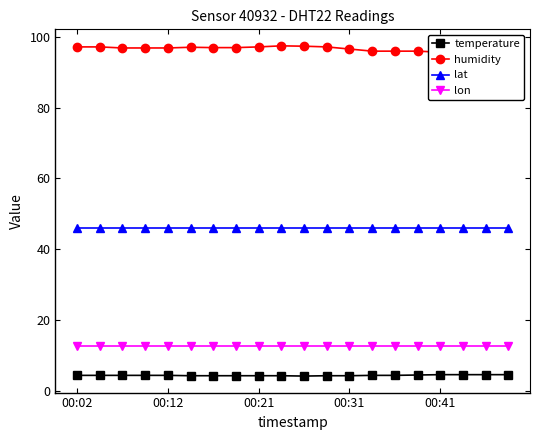

True or false: lon and lat intersect in this chart.

False